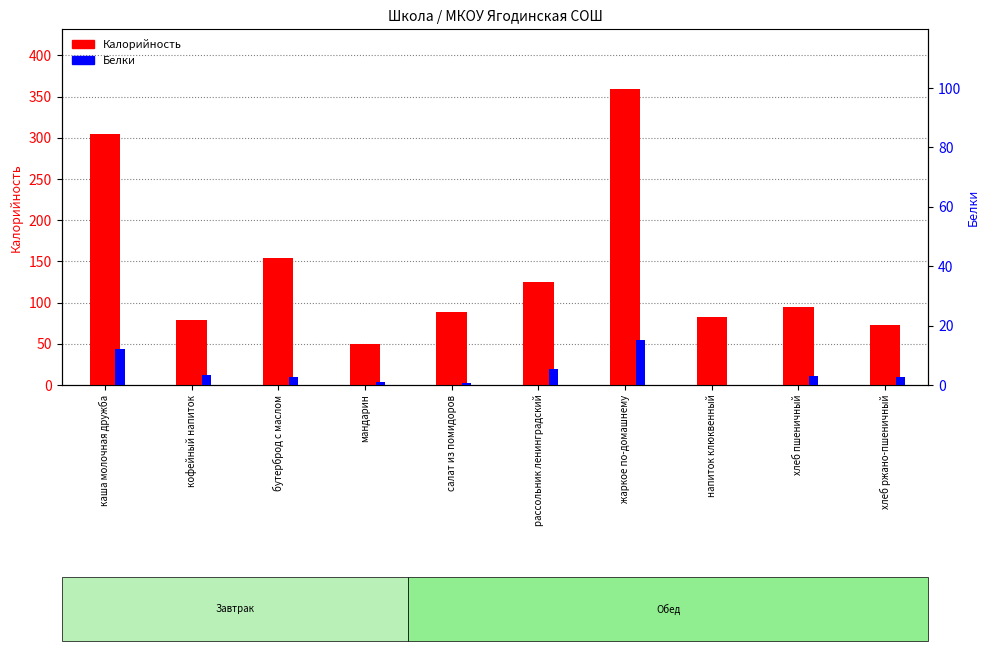

True or false: Белки has a value of 0.2 at мандарин.

False